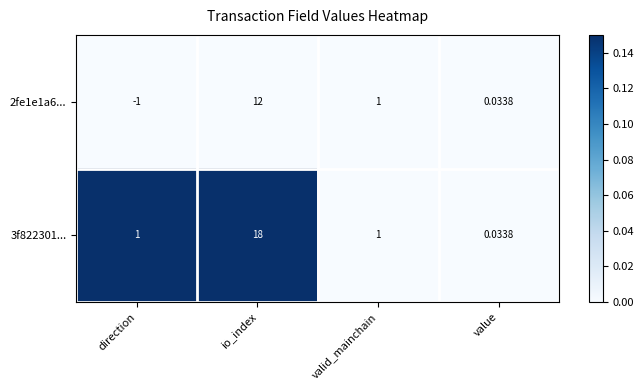

Count the number of categories in the chart.

4